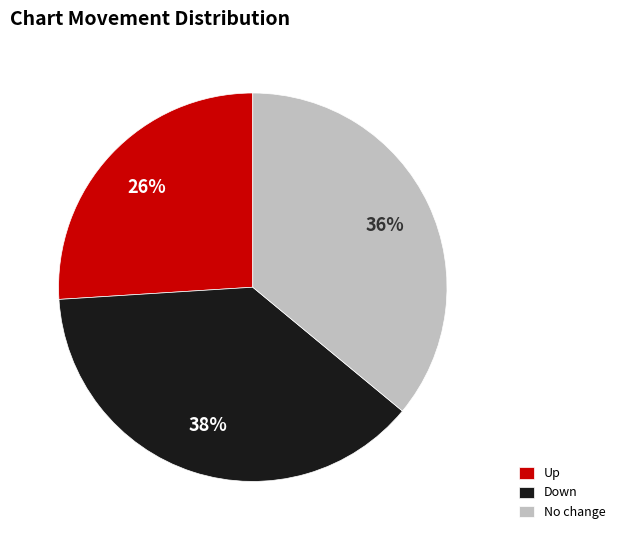

Between No change and Down, which is larger?

Down